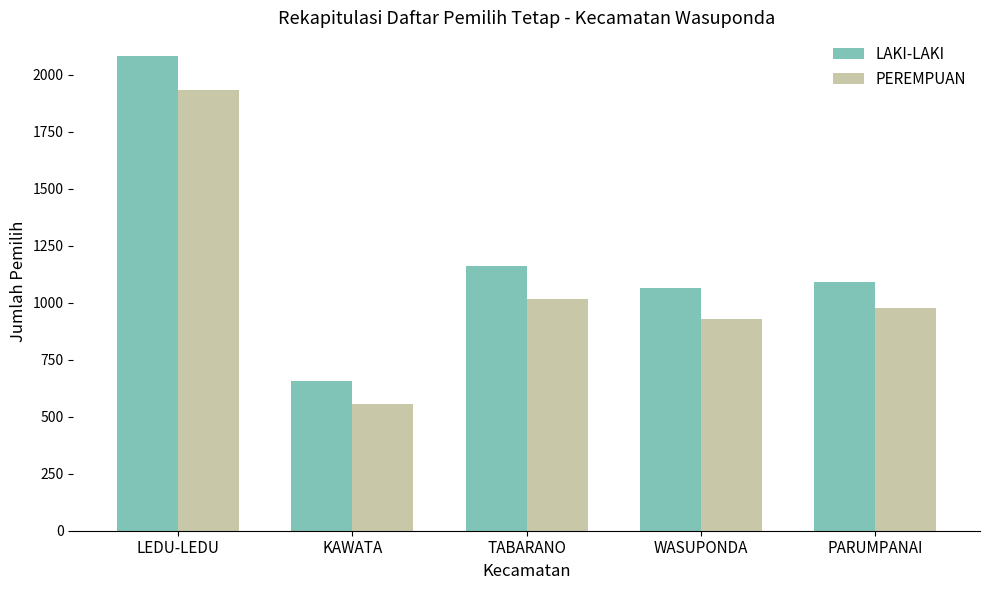

How many distinct data groups are displayed?

2